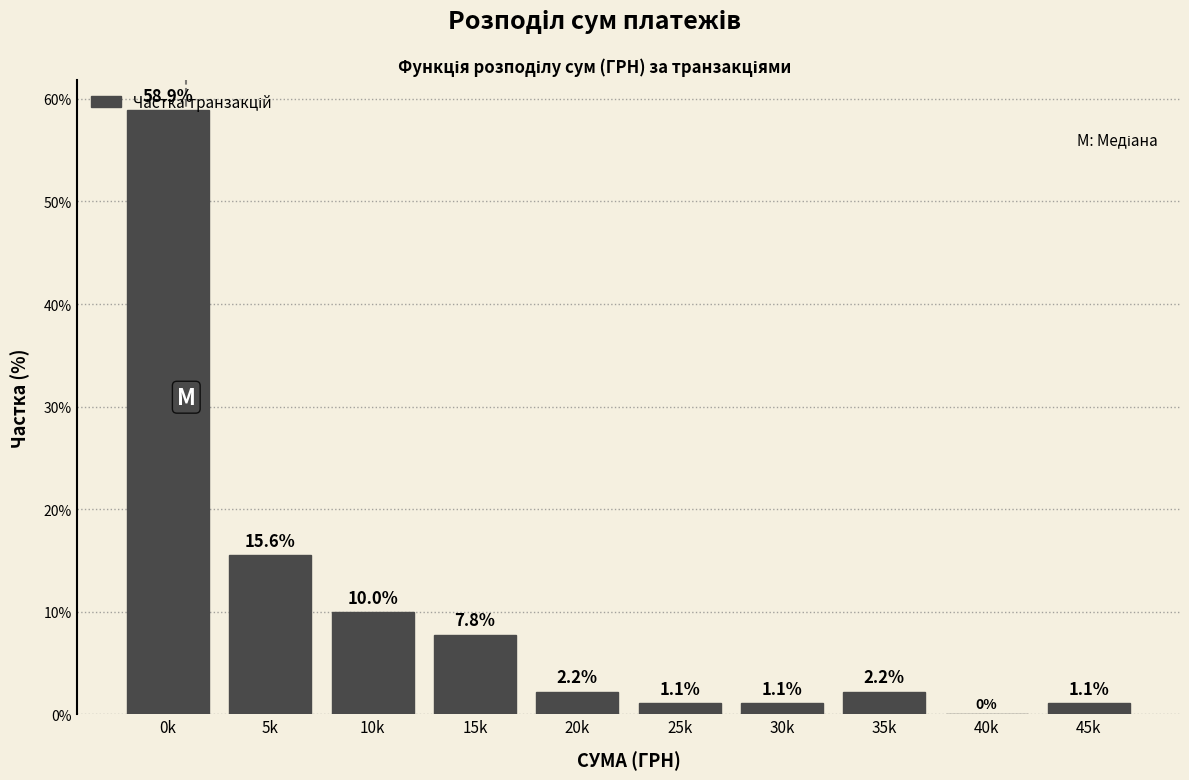

What is the sum of all values?

100.0